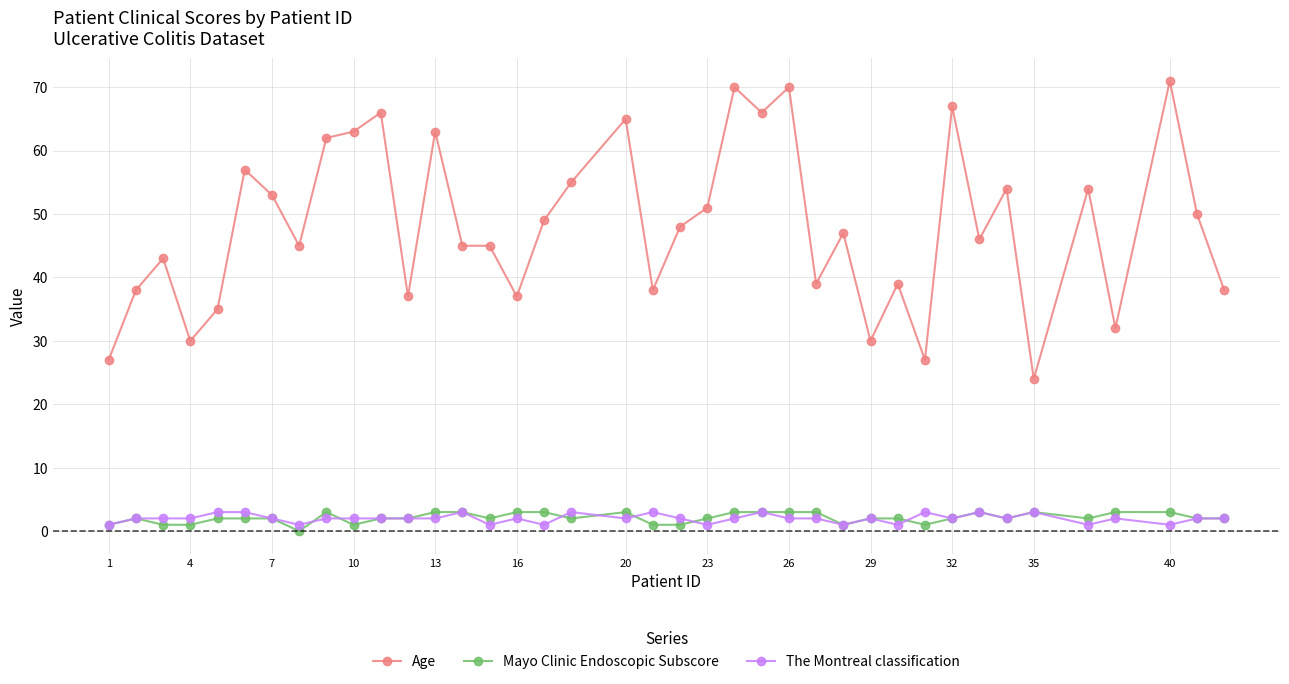

What is the minimum value for Age?

24